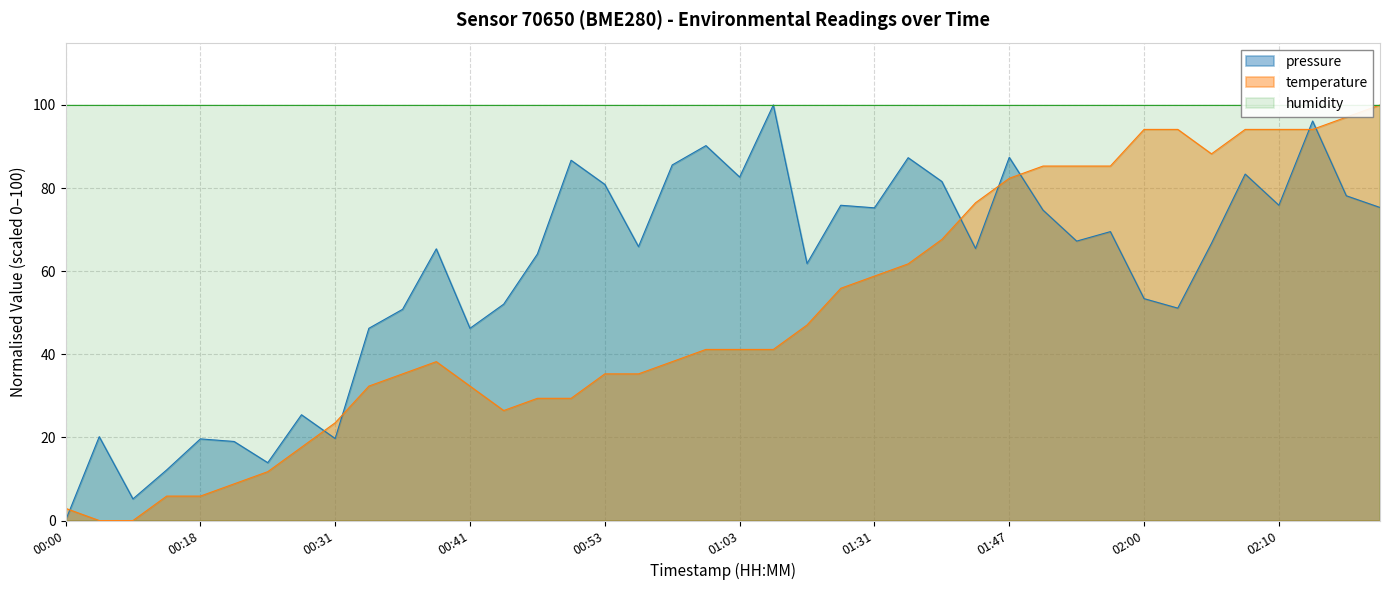

How many lines are shown in the chart?

2